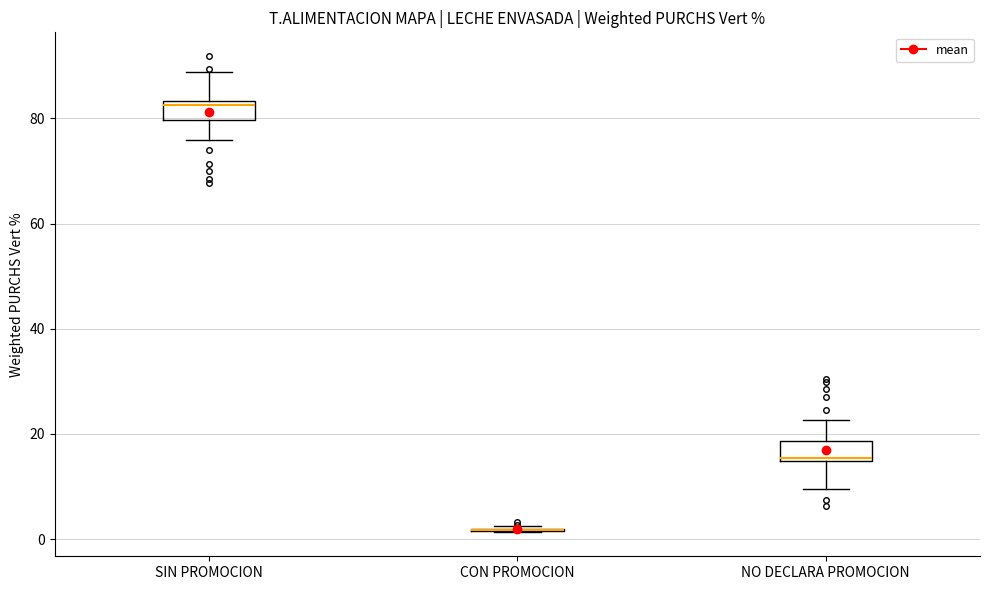

Reading left to right, transcribe this box plot: for each box, give where its median line is, the range the box spans, and where its two whiskers end, as read against the y-axis. The values are not printed on the chart, so give them approximately, as read against the axis.

SIN PROMOCION: median 82, box 80 to 84, whiskers 76 to 88
CON PROMOCION: box collapsed to a line at 2, whiskers 2 to 2
NO DECLARA PROMOCION: median 16, box 14 to 18, whiskers 10 to 22